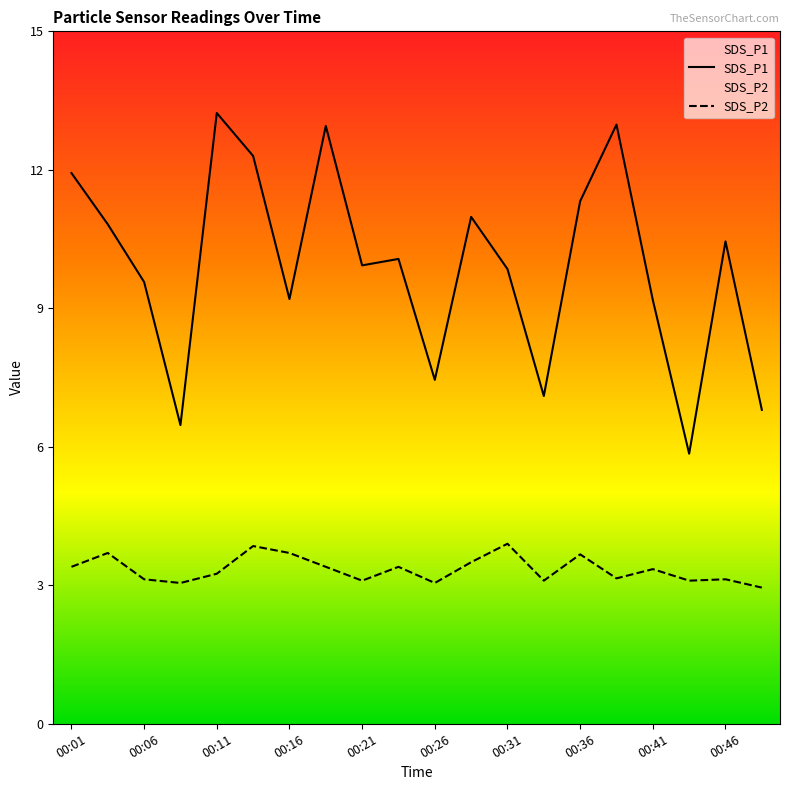

Reading left to right, transcribe all the data shown in this chart.

SDS_P1: 00:01=11.9	00:04=10.8	00:06=9.6	00:09=6.5	00:11=13.2	00:14=12.3	00:16=9.2	00:18=12.9	00:21=9.9	00:23=10.1	00:26=7.5	00:28=11.0	00:31=9.8	00:33=7.1	00:36=11.3	00:38=13.0	00:41=9.2	00:43=5.8	00:46=10.4	00:48=6.8
SDS_P2: 00:01=3.4	00:04=3.7	00:06=3.1	00:09=3.0	00:11=3.2	00:14=3.9	00:16=3.7	00:18=3.4	00:21=3.1	00:23=3.4	00:26=3.0	00:28=3.5	00:31=3.9	00:33=3.1	00:36=3.7	00:38=3.1	00:41=3.4	00:43=3.1	00:46=3.1	00:48=3.0